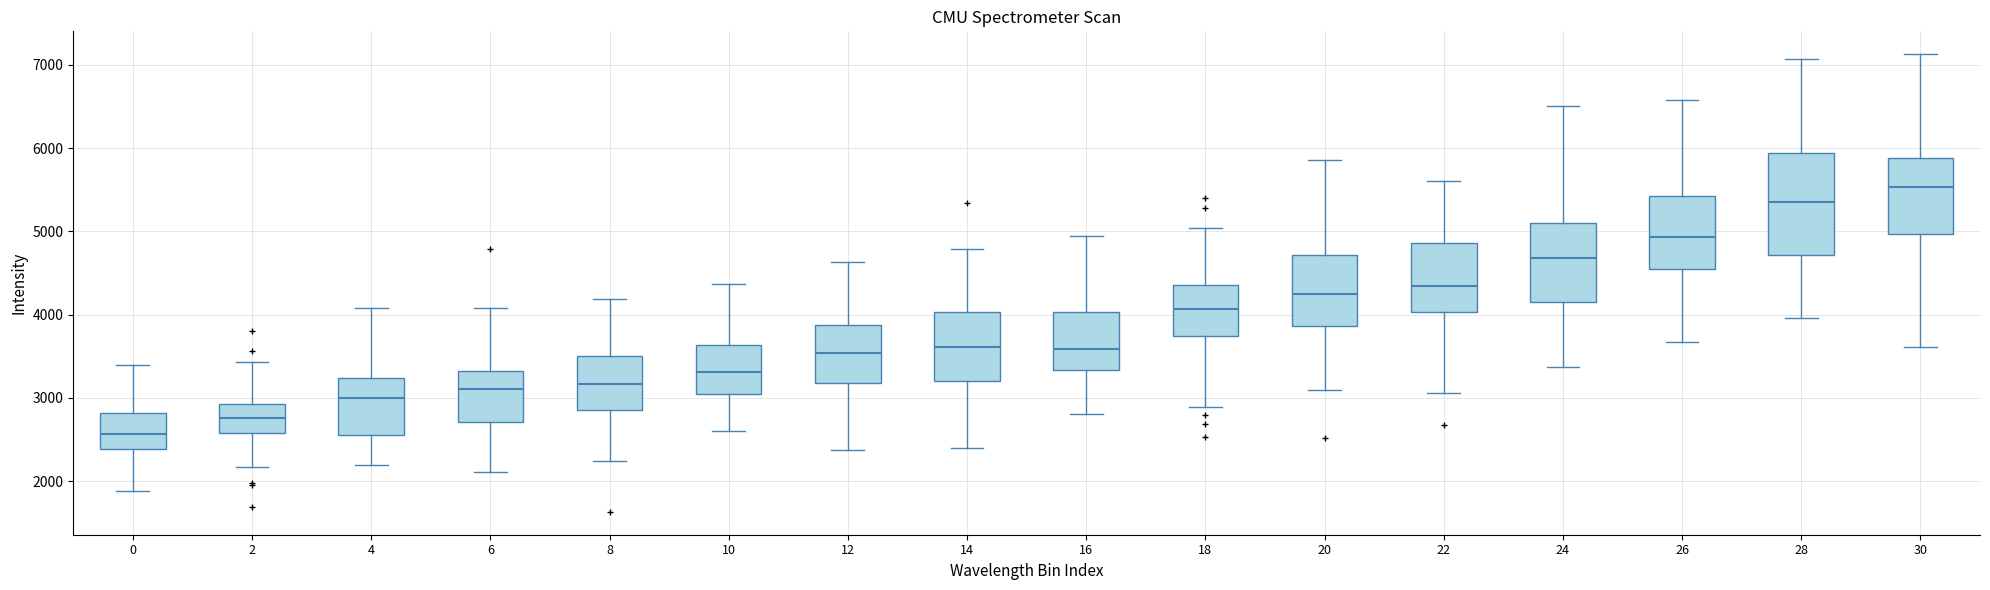

Reading left to right, transcribe this box plot: for each box, give where its median line is, the range the box spans, and where its two whiskers end, as read against the y-axis. The values are not printed on the chart, so give them approximately, as read against the axis.

0: median 2600, box 2400 to 2800, whiskers 1900 to 3400
2: median 2800, box 2600 to 2900, whiskers 2200 to 3400
4: median 3000, box 2600 to 3200, whiskers 2200 to 4100
6: median 3100, box 2700 to 3300, whiskers 2100 to 4100
8: median 3200, box 2900 to 3500, whiskers 2200 to 4200
10: median 3300, box 3000 to 3600, whiskers 2600 to 4400
12: median 3500, box 3200 to 3900, whiskers 2400 to 4600
14: median 3600, box 3200 to 4000, whiskers 2400 to 4800
16: median 3600, box 3300 to 4000, whiskers 2800 to 4900
18: median 4100, box 3700 to 4400, whiskers 2900 to 5000
20: median 4200, box 3900 to 4700, whiskers 3100 to 5900
22: median 4300, box 4000 to 4900, whiskers 3100 to 5600
24: median 4700, box 4100 to 5100, whiskers 3400 to 6500
26: median 4900, box 4500 to 5400, whiskers 3700 to 6600
28: median 5400, box 4700 to 5900, whiskers 4000 to 7100
30: median 5500, box 5000 to 5900, whiskers 3600 to 7100